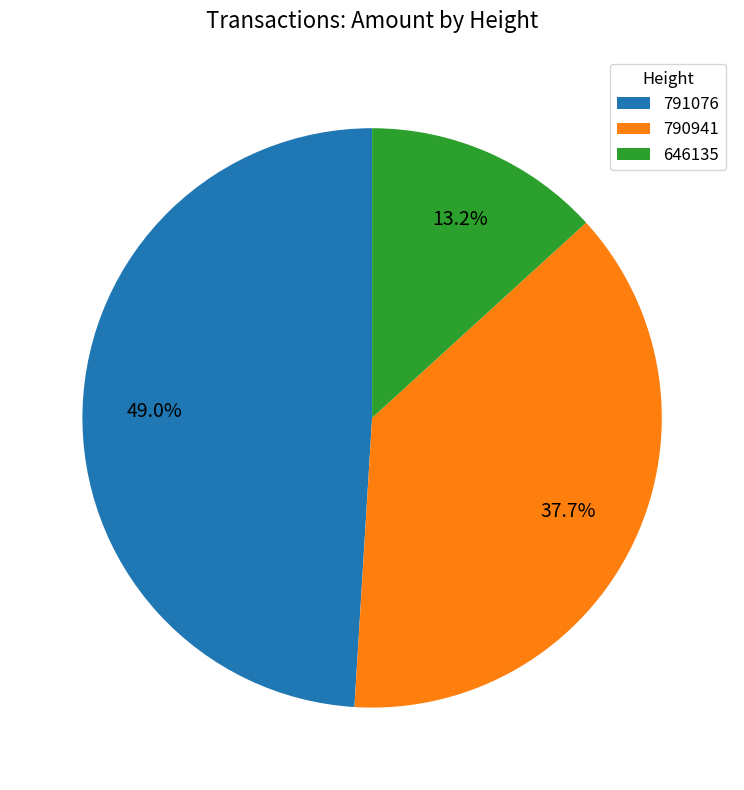

What percentage do 790941 and 646135 together represent?

51.0%